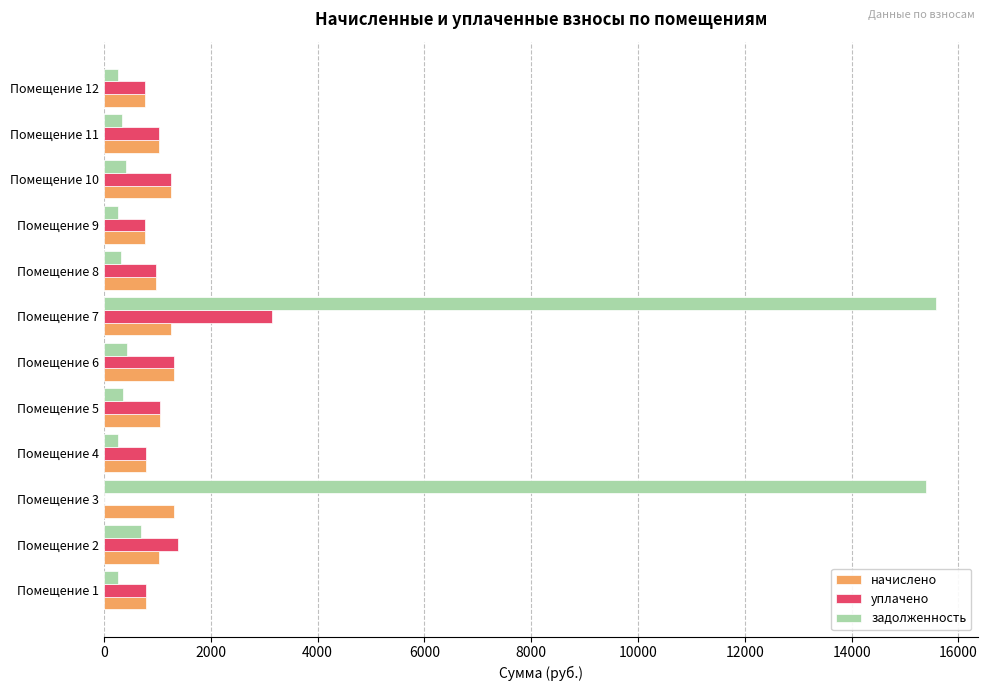

The value of начислено at Помещение 7 is 686.8. True or false?

False